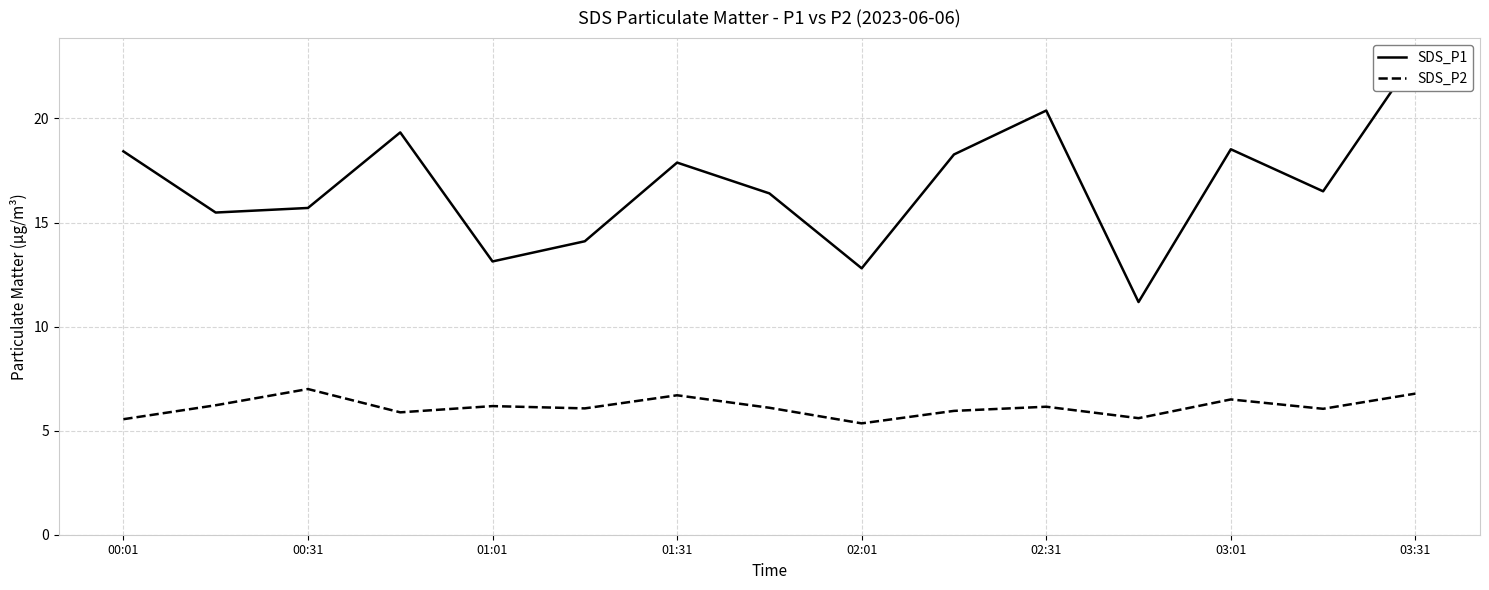

True or false: SDS_P2 has a value of 3.3 at 00:31.

False